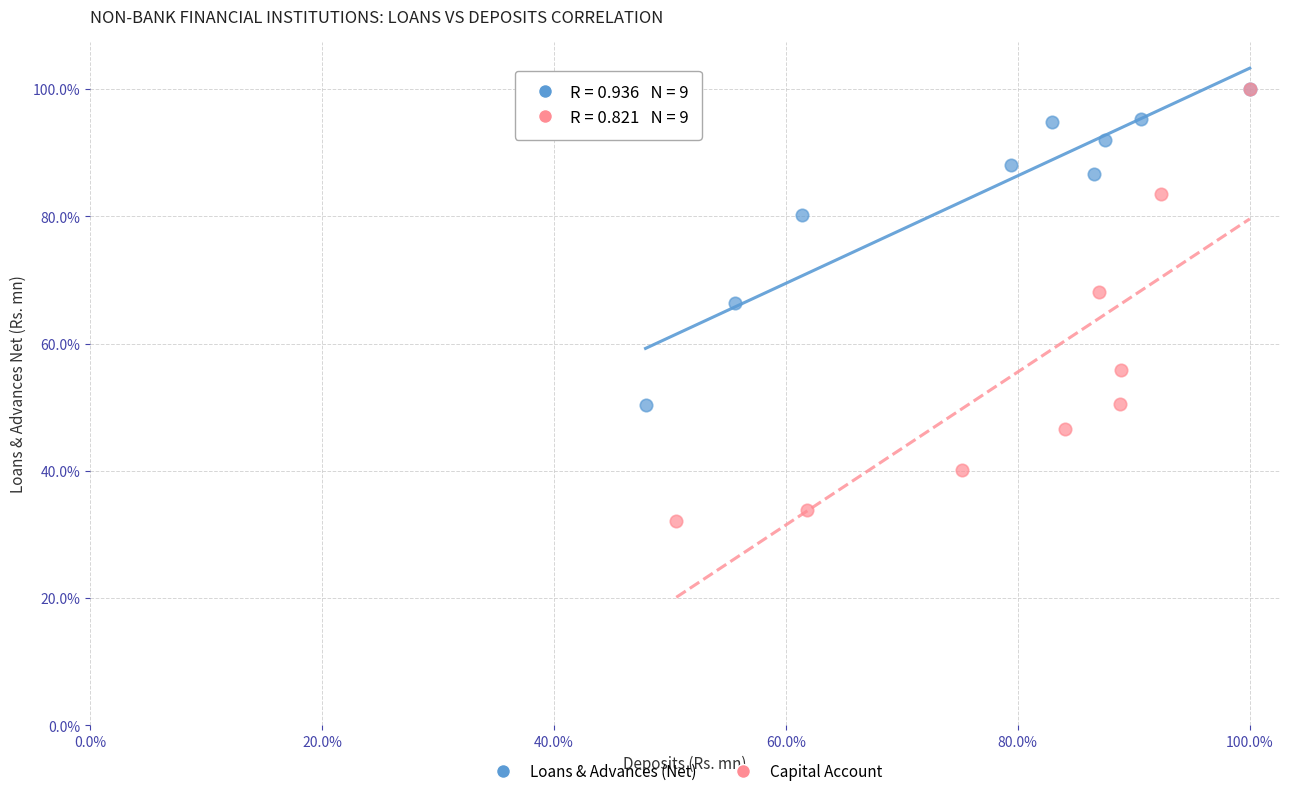

Which series reaches the minimum Y coordinate?

Capital Account